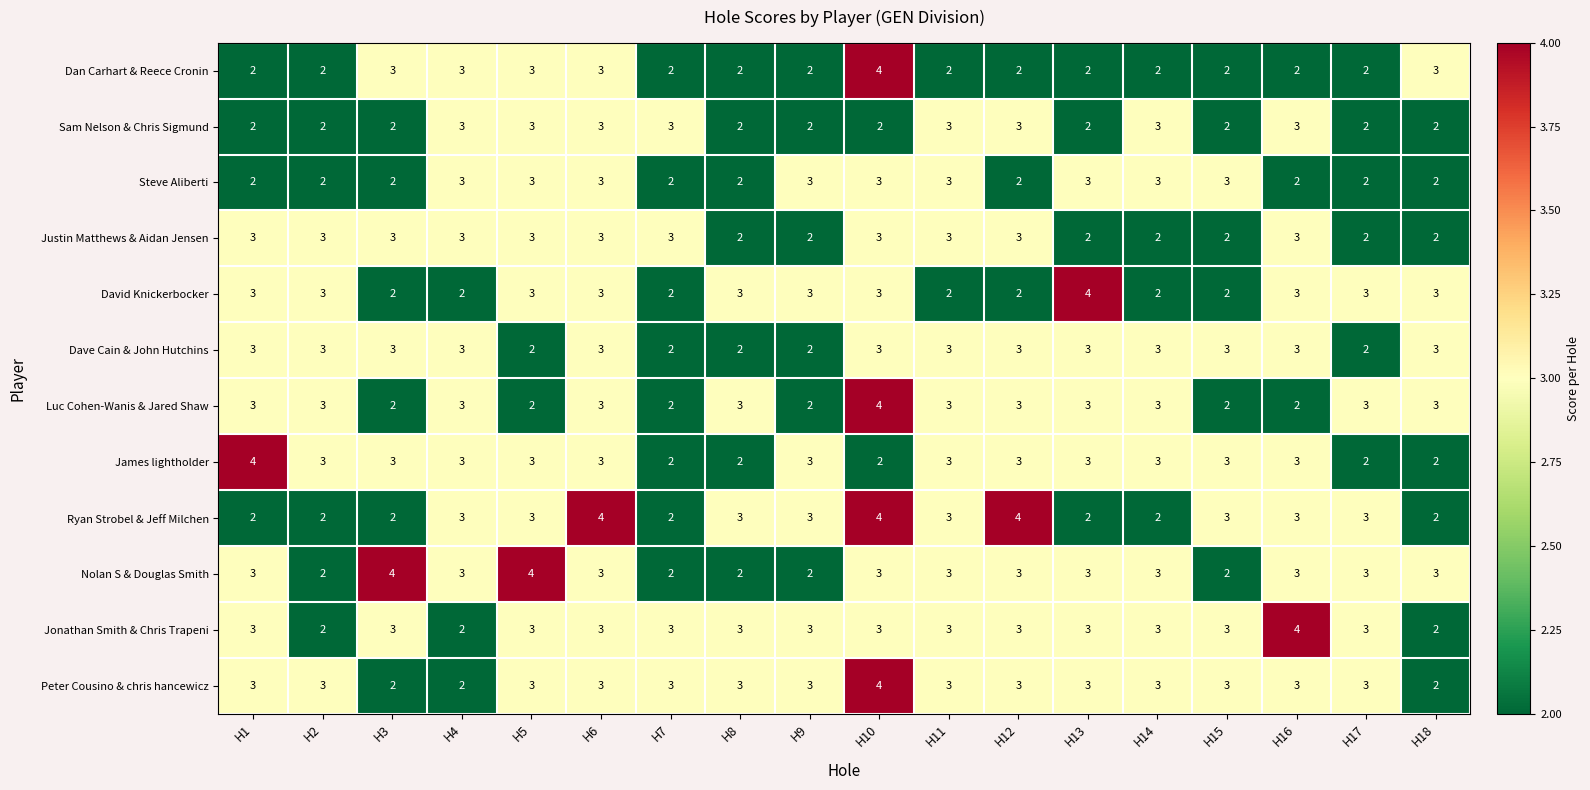

At how many categories does at least one series exceed 2?

18